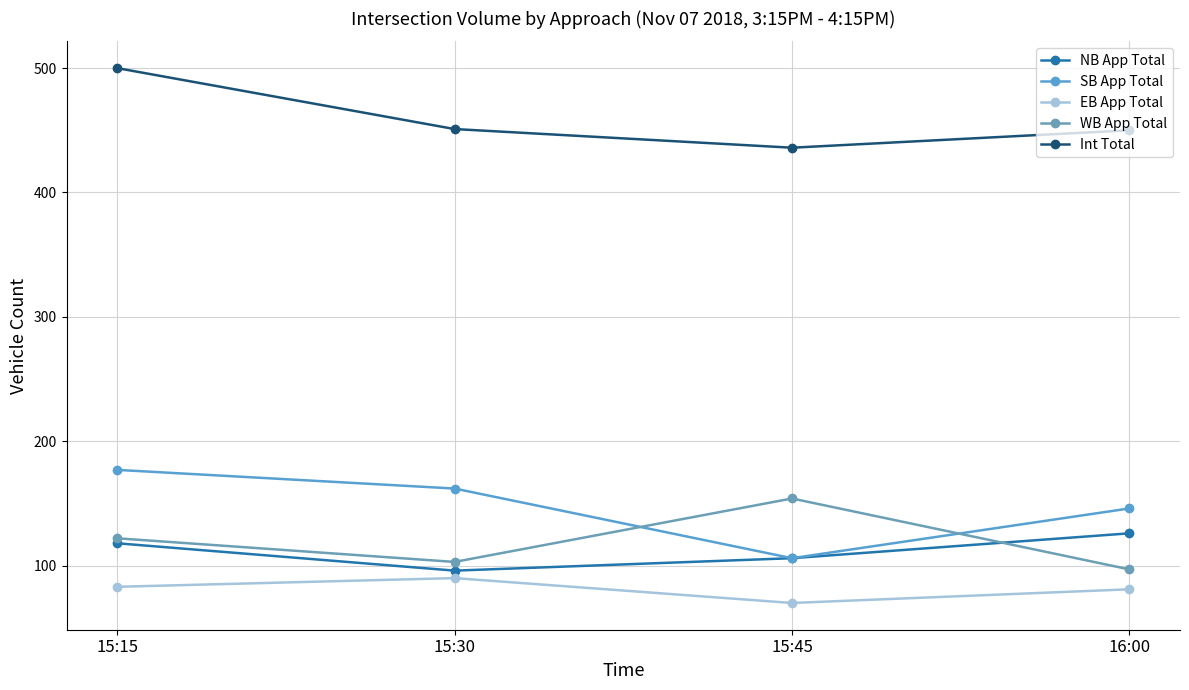

Rank the series at 15:45 from lowest to highest value.

EB App Total, NB App Total, SB App Total, WB App Total, Int Total